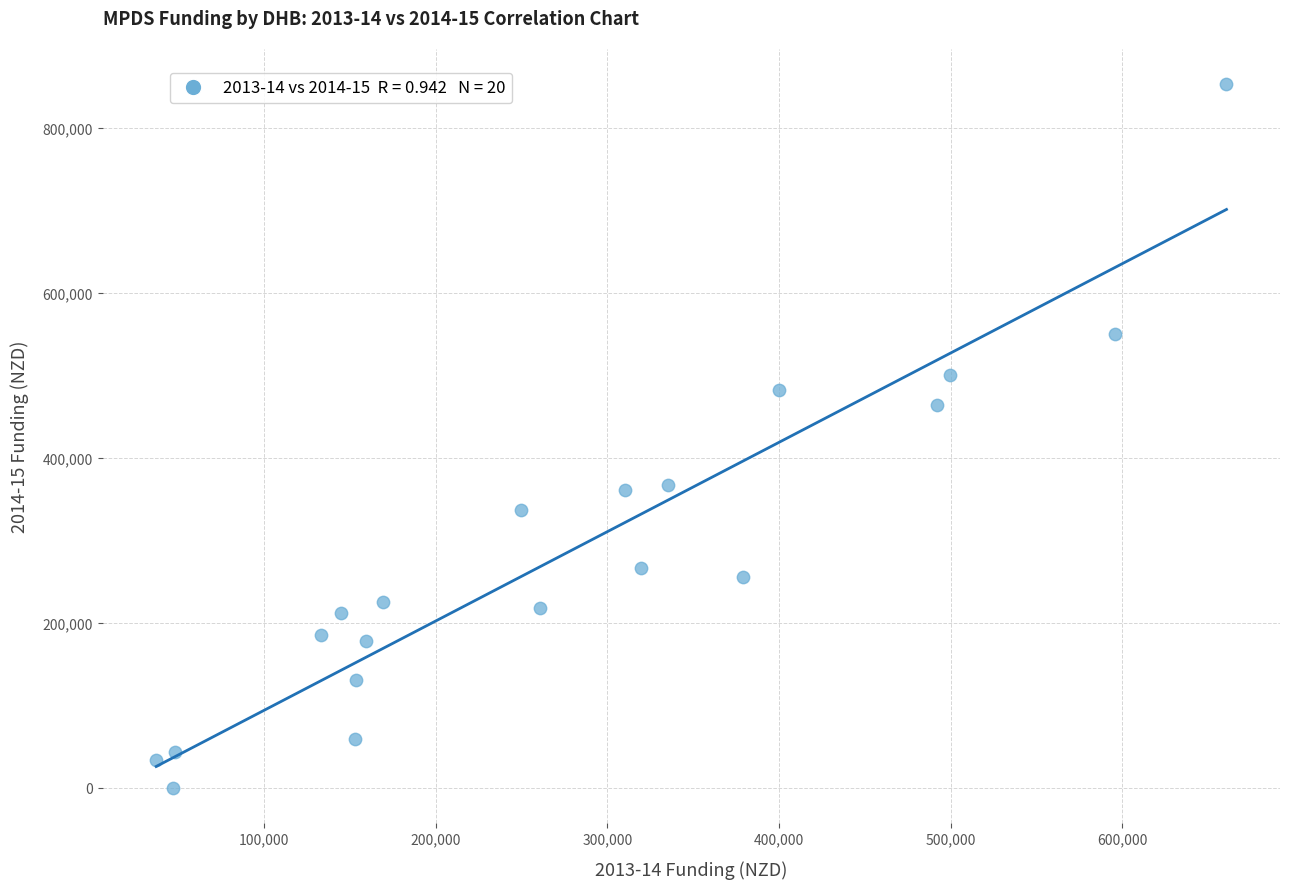

What is the range of Y values (max minus min)?

853455